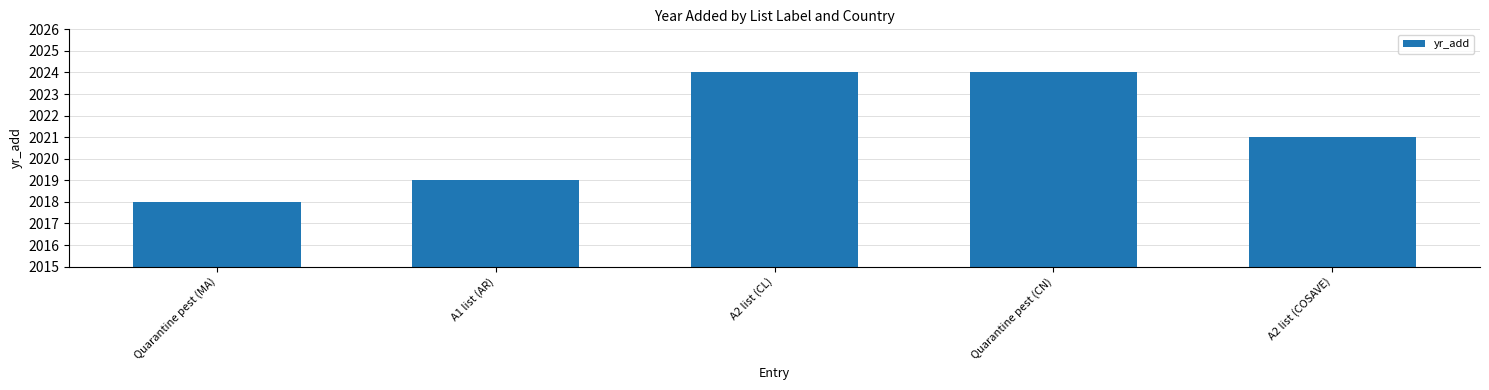

What is the approximate value at Quarantine pest (MA)?

2018